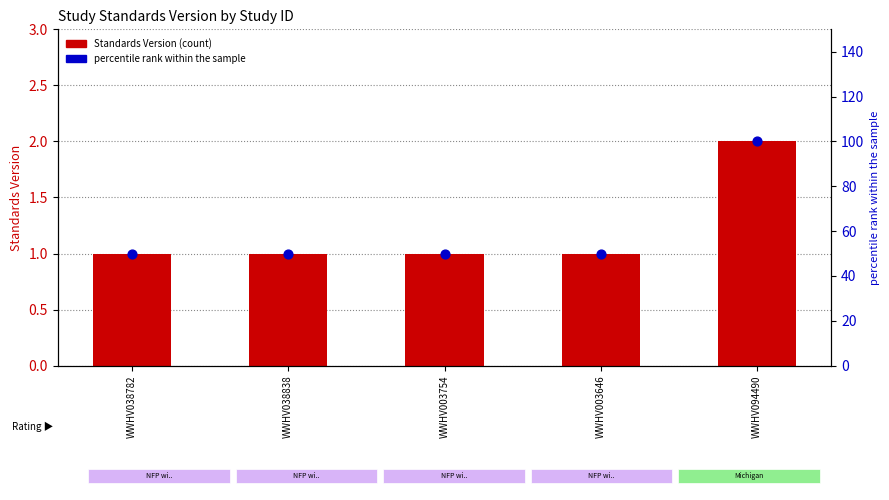

Which series reaches the minimum Y coordinate?

Standards Version